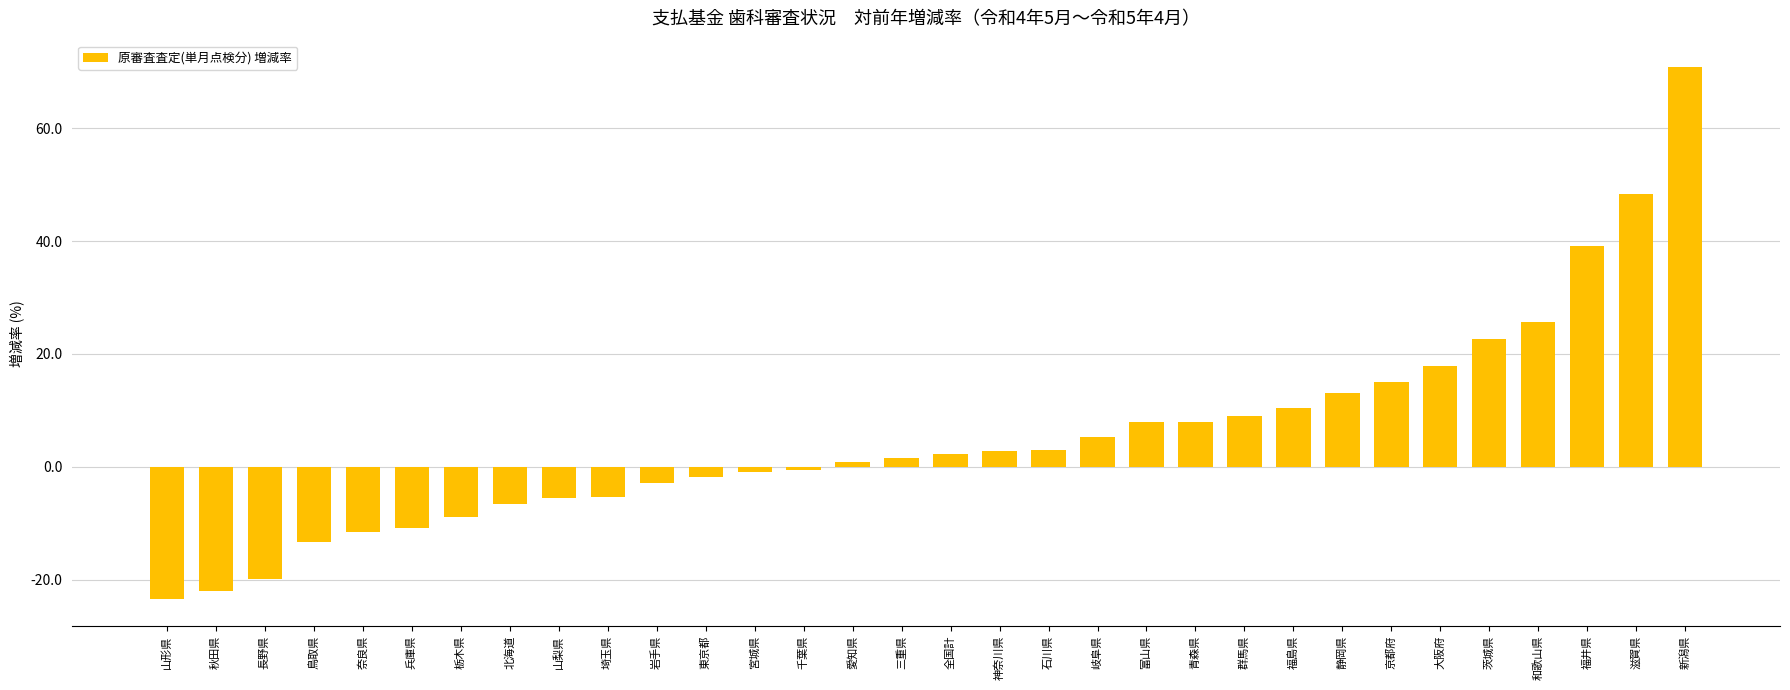

What position from the right is 新潟県?

1